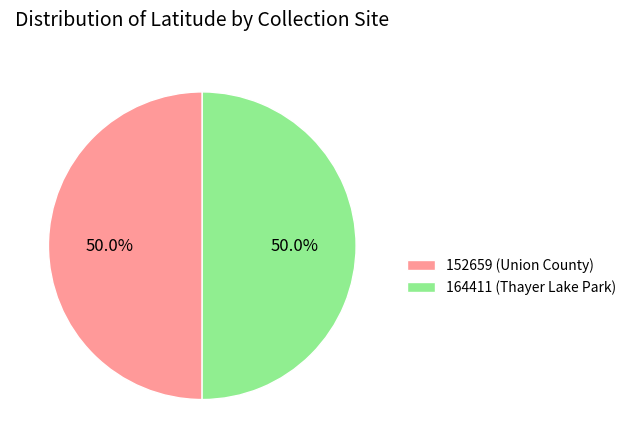

What is the ratio of the value at 164411 (Thayer Lake Park) to the value at 152659 (Union County)?

1.0